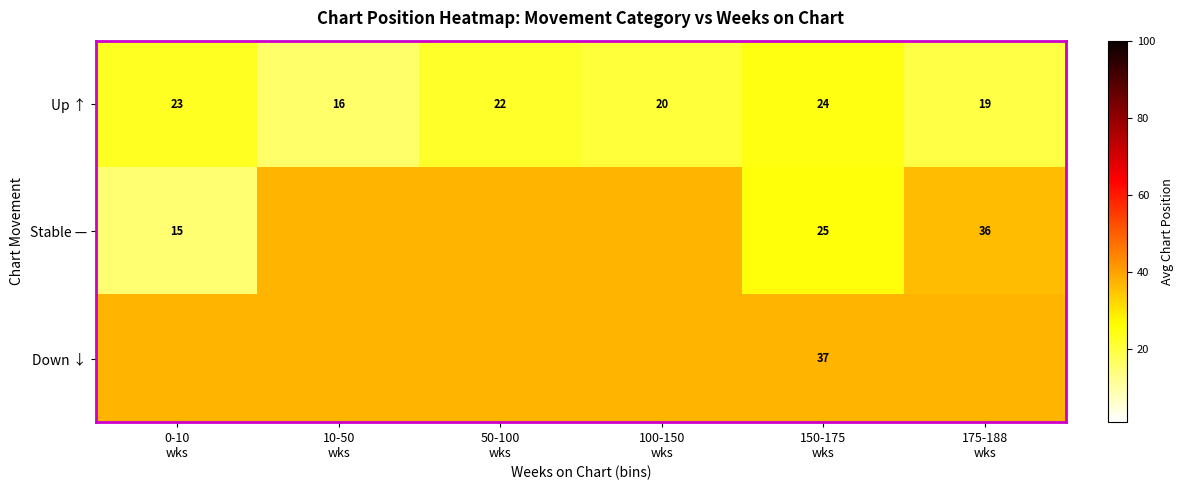

What is the total value across all series at 50-100
wks?

96.0